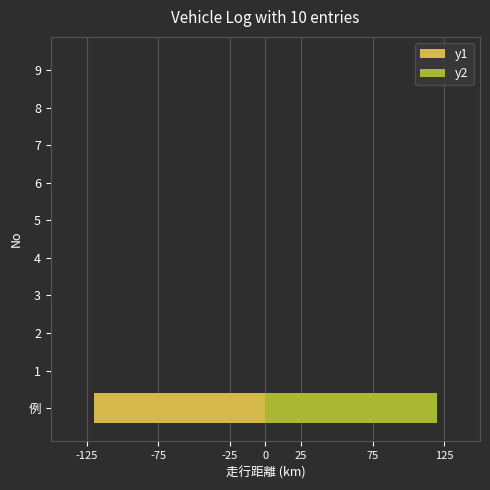

What is the difference between the maximum and minimum values in the y1 series?

120